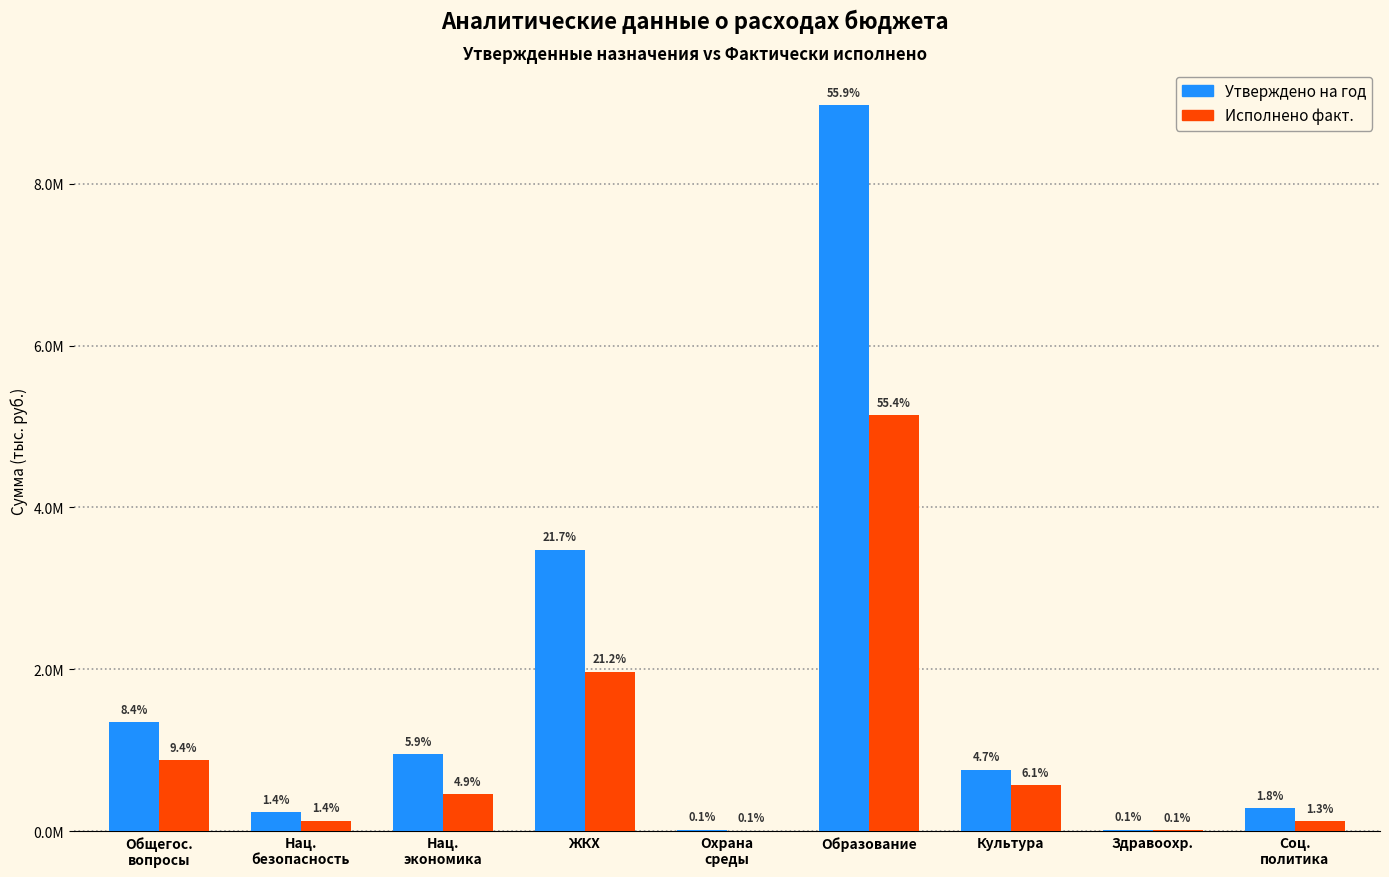

Does the chart contain stacked bars?

No